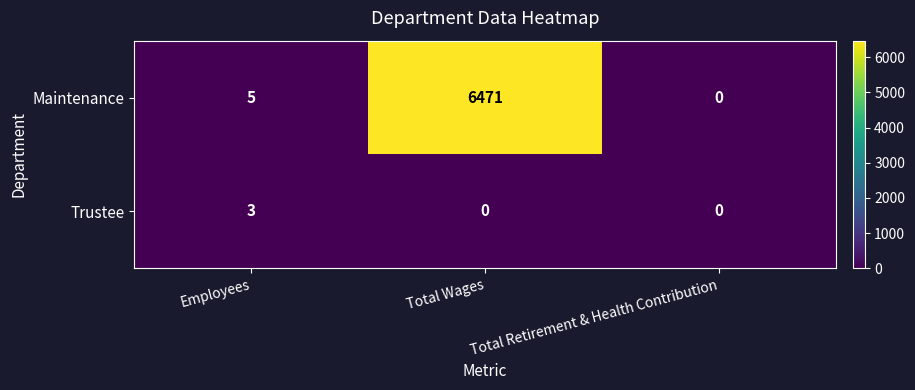

What is the total value across all series at Employees?

8